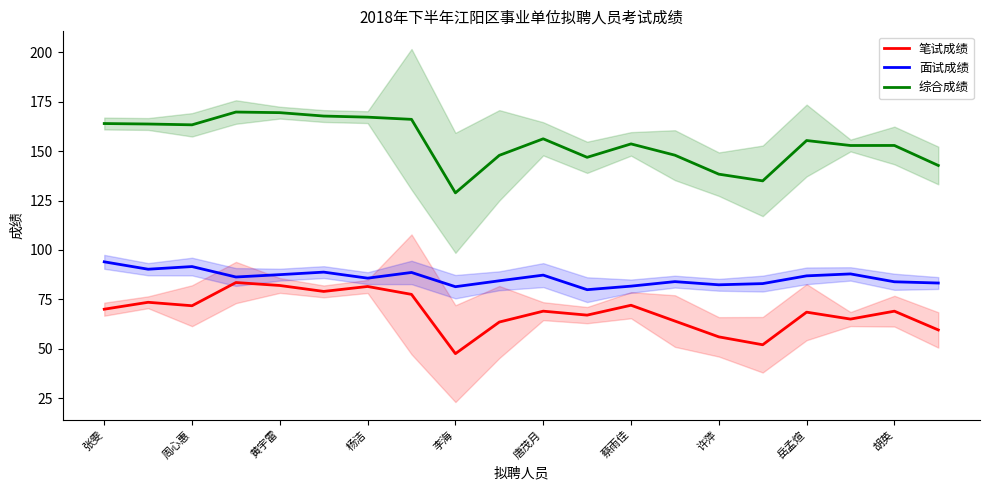

True or false: 笔试成绩 and 综合成绩 cross at least once.

False